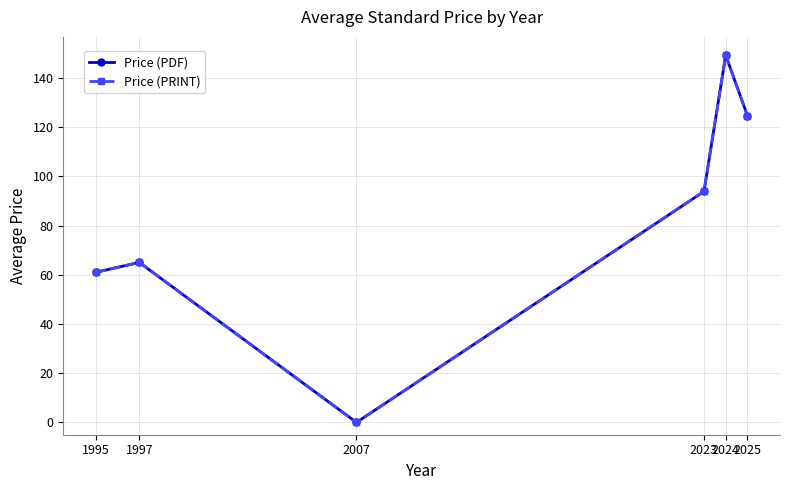

How many lines are shown in the chart?

2